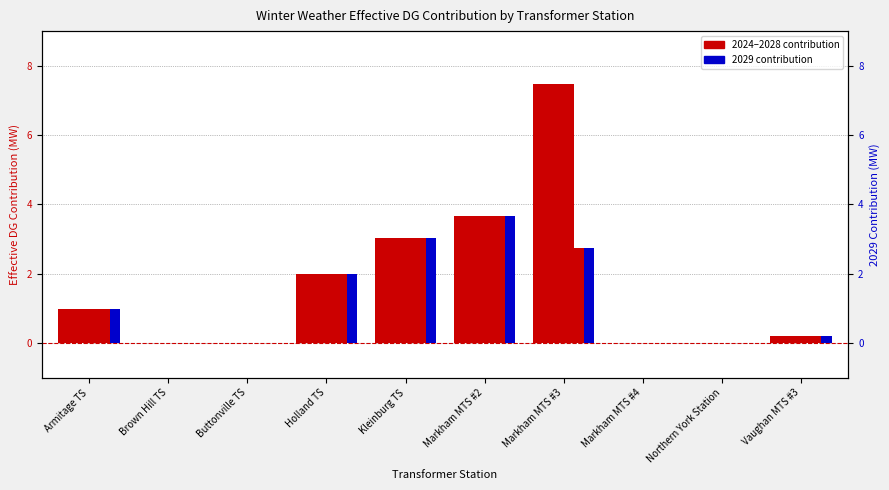

Which series changed the most between Holland TS and Northern York Station?

2024